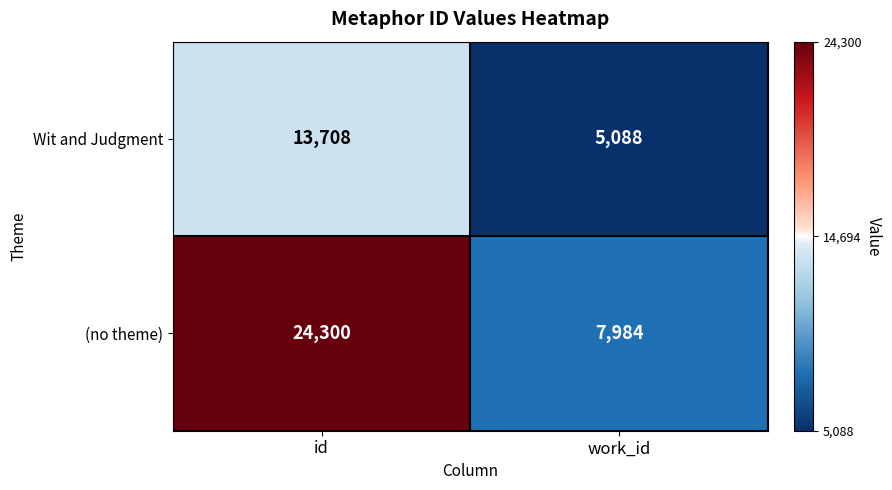

Which category has the lowest value in the (no theme) series?

work_id